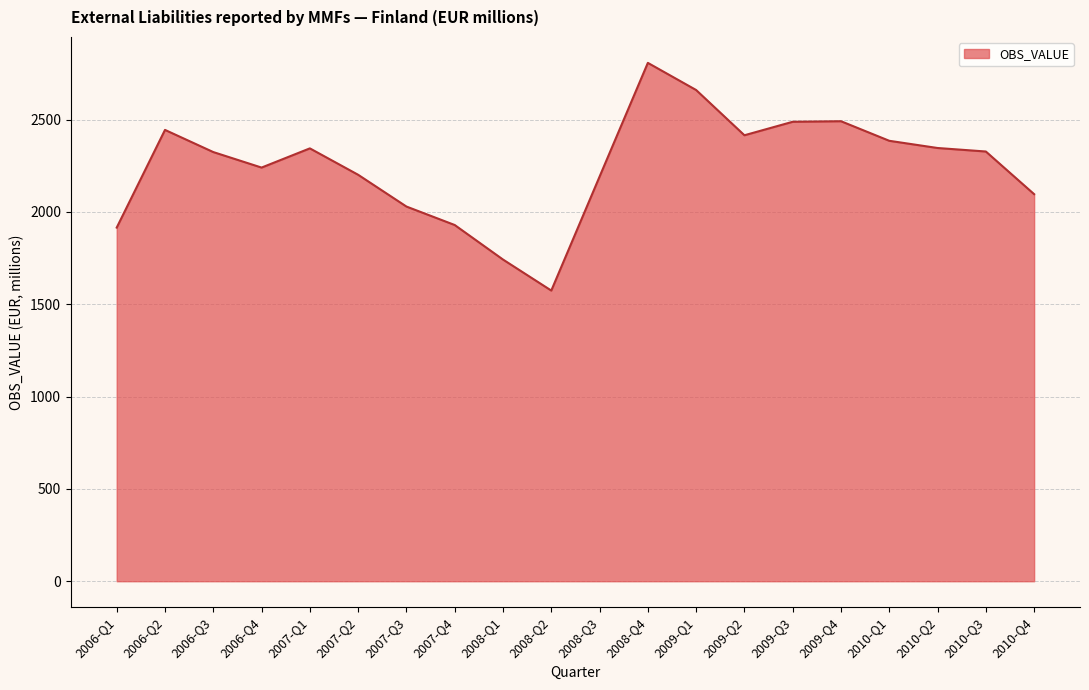

What is the change in value from 2007-Q2 to 2009-Q2?

+214